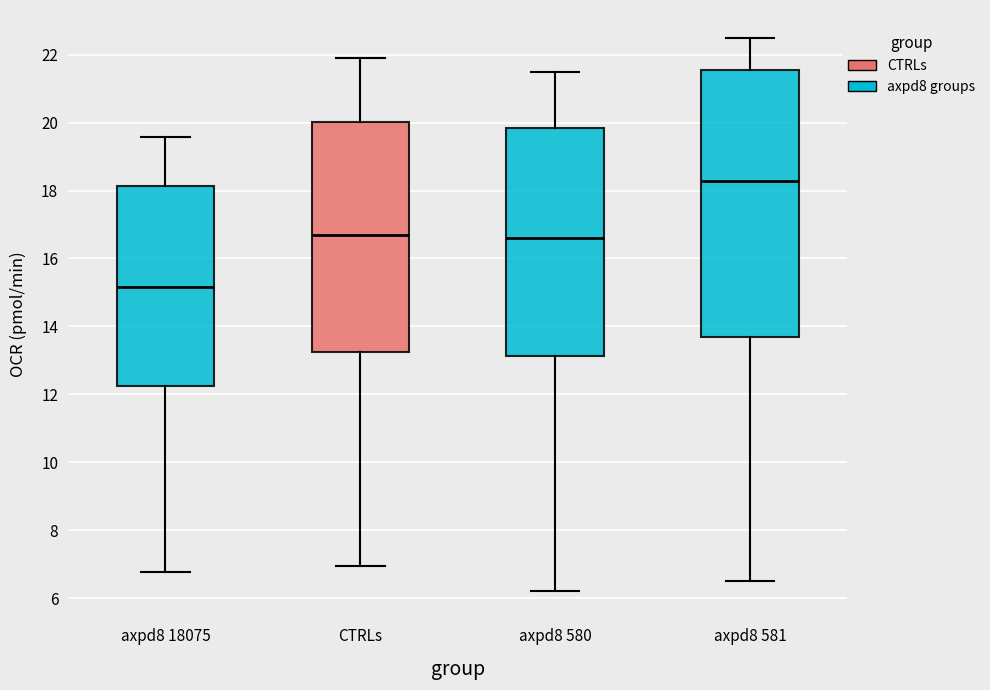

Comparing the boxes themselves (not the whiskers), which one is the tallest?

axpd8 581